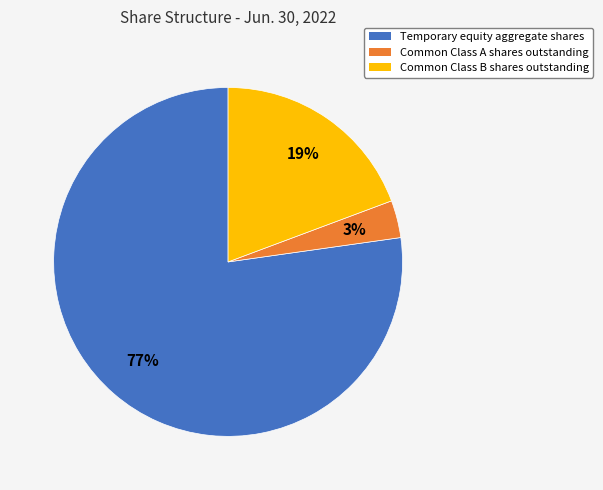

To the nearest percent, what portion does Common Class B shares outstanding represent?

19%